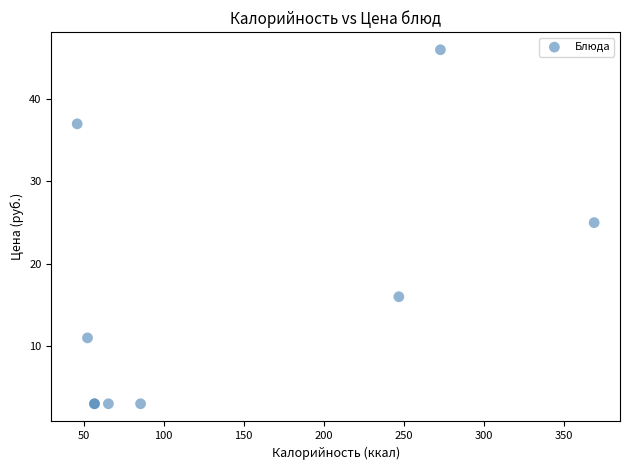

What Y value in the scatter plot is closest to 24?

25